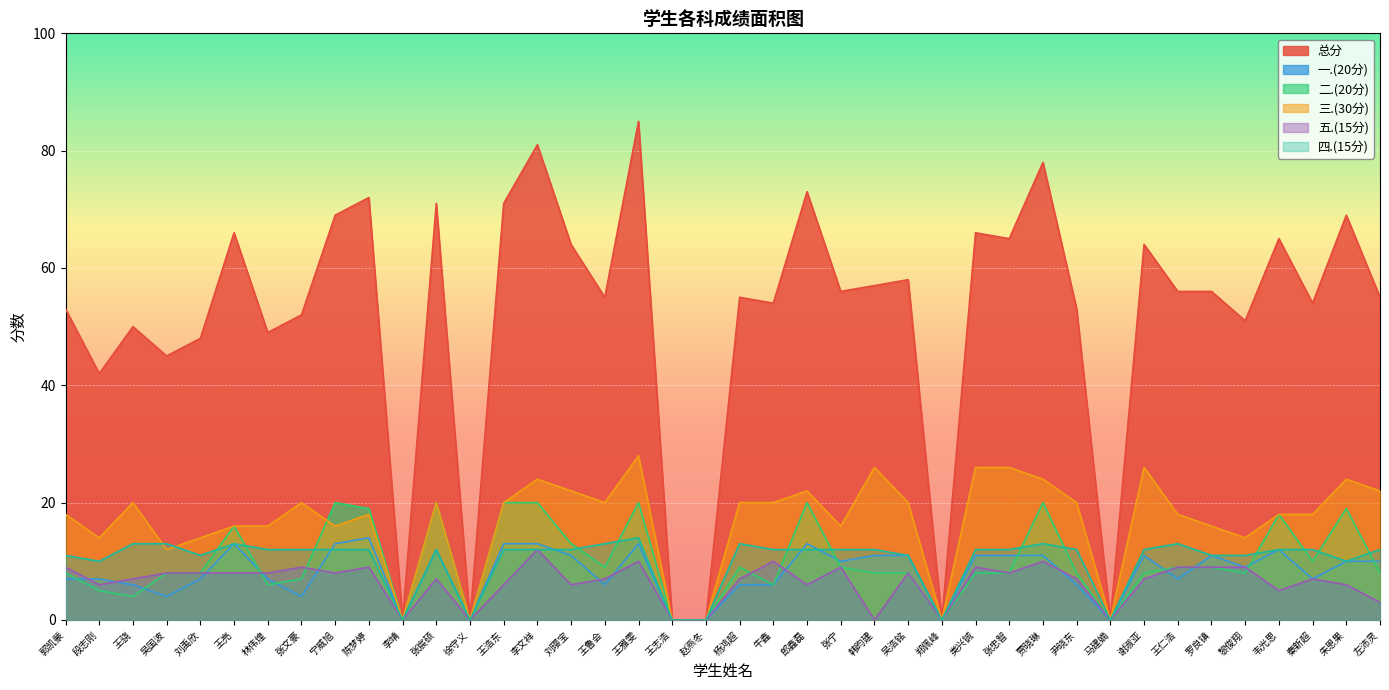

Is it true that 五.(15分) equals 9 at 郎鑫磊?

False